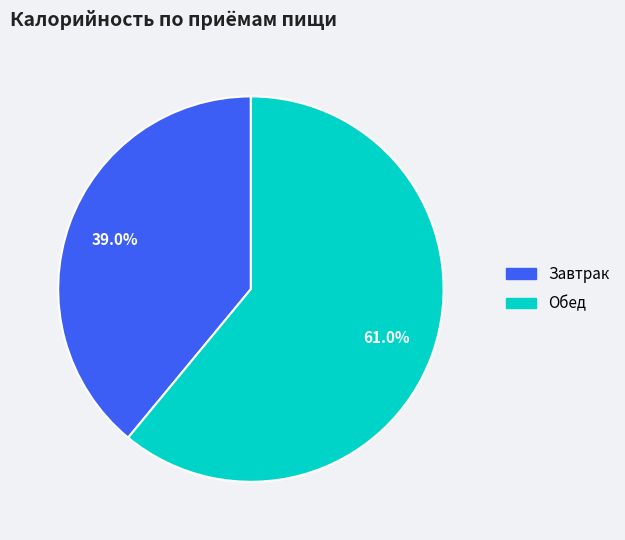

To the nearest percent, what is the difference between the Обед and Завтрак slice percentages?

22%